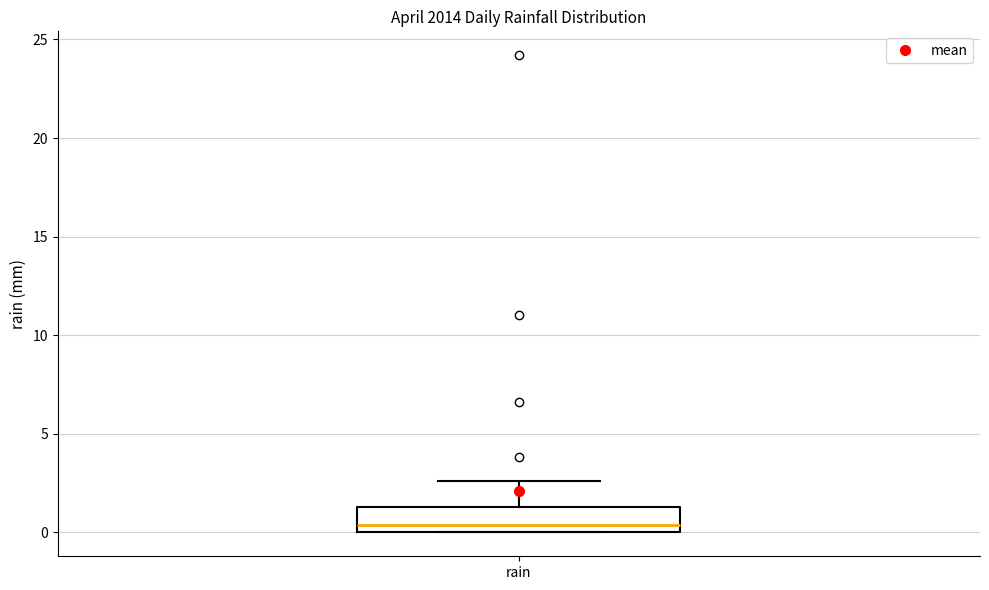

Read this box plot against the y-axis: the position of the median line, the range covered by the box, and the ends of both whiskers. The values are not printed on the chart, so give them approximately, as read against the axis.

median 0.5, box 0.0 to 1.5, whiskers 0.0 to 2.5